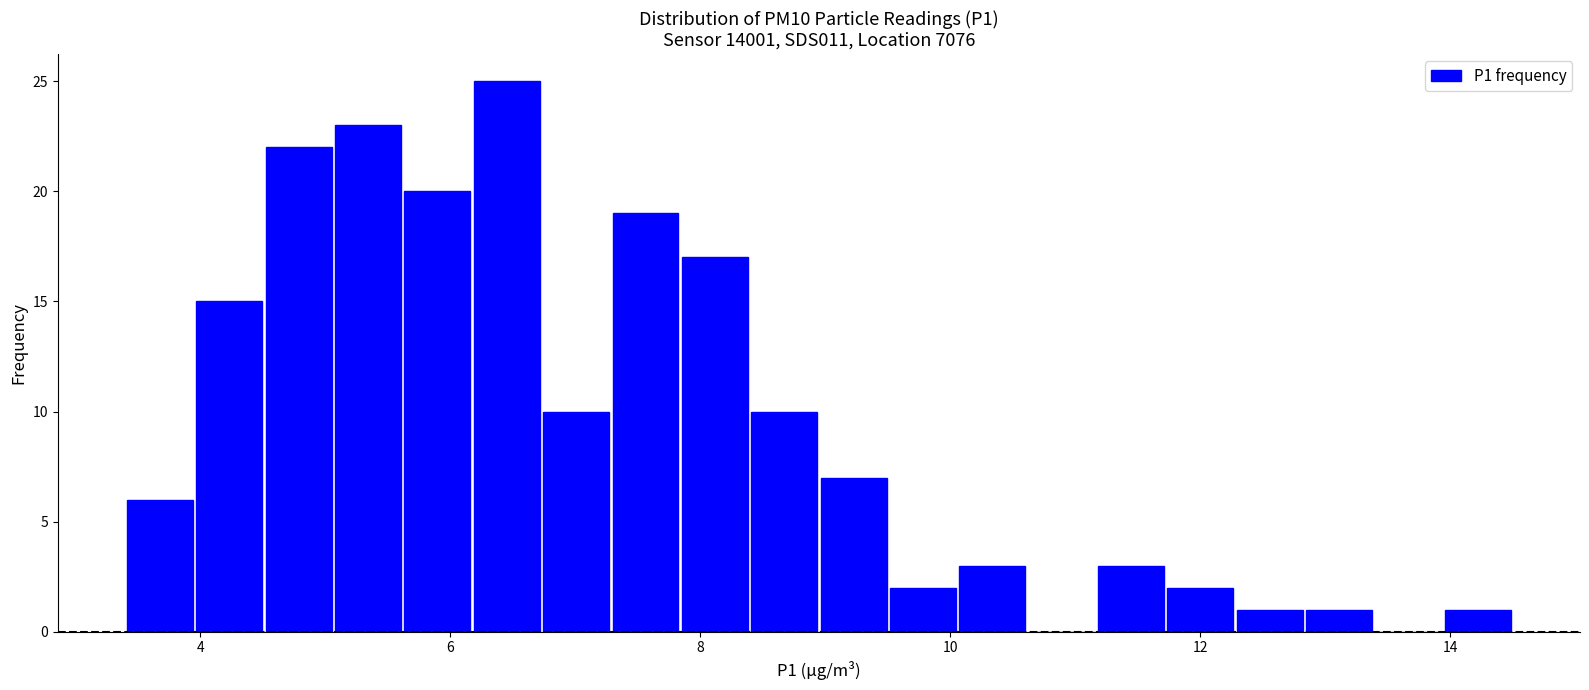

Read against the x-axis, roughly where is the centre of the tallest bar?

6.4